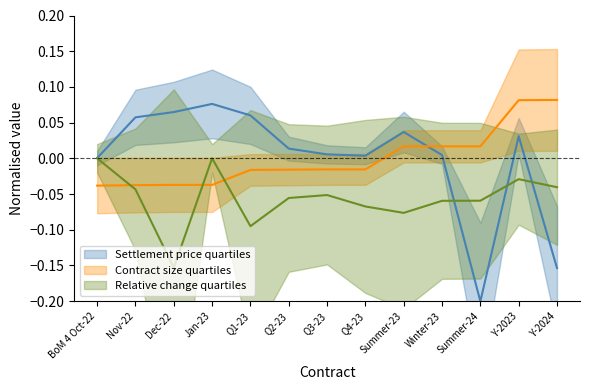

Reading left to right, transcribe all the data shown in this chart.

Settlement price (EUR/MWh): 0.0	0.1	0.1	0.1	0.1	0.0	0.0	0.0	0.0	0.0	-0.2	0.0	-0.2
Contract size (MWh)_scaled: -0.0	-0.0	-0.0	-0.0	-0.0	-0.0	-0.0	-0.0	0.0	0.0	0.0	0.1	0.1
Relative change (%): 0.0	-0.0	-0.2	0.0	-0.1	-0.1	-0.1	-0.1	-0.1	-0.1	-0.1	-0.0	-0.0